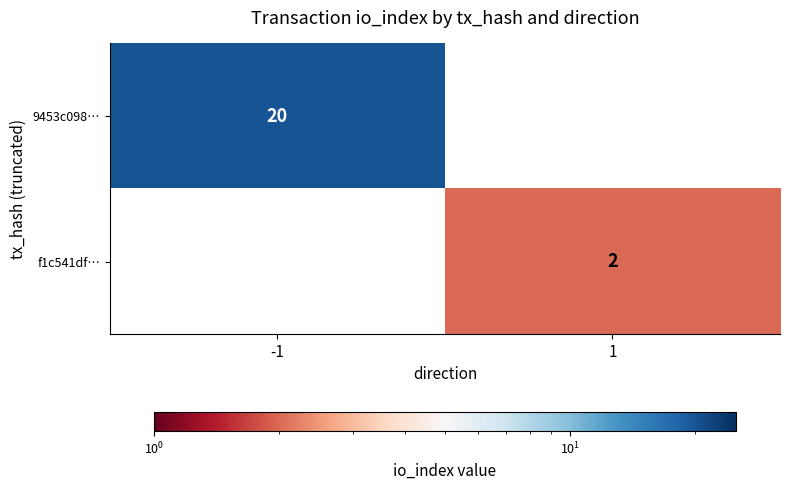

Is the value of f1c541df… at 1 greater than the value of 9453c098… at -1?

No